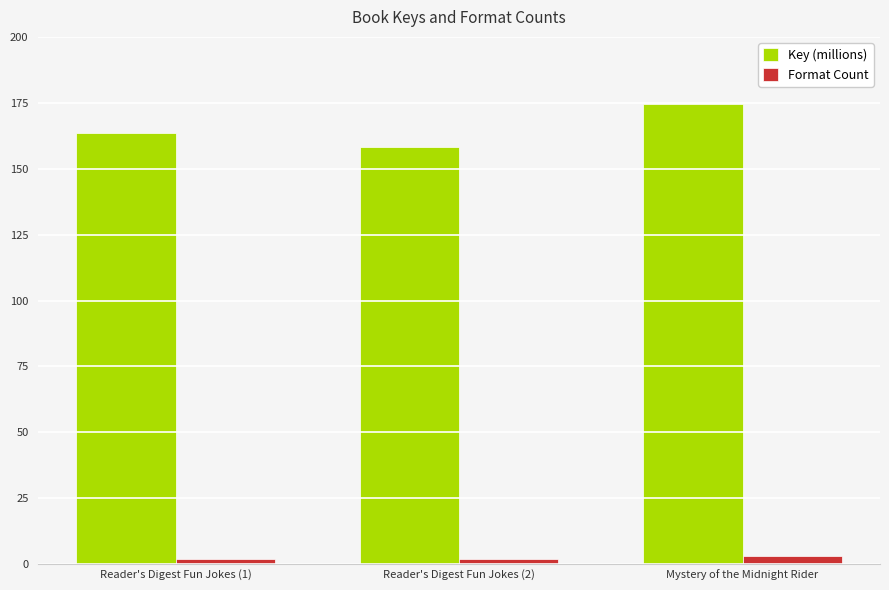

Is it true that Key (millions) equals 174.7 at Mystery of the Midnight Rider?

True